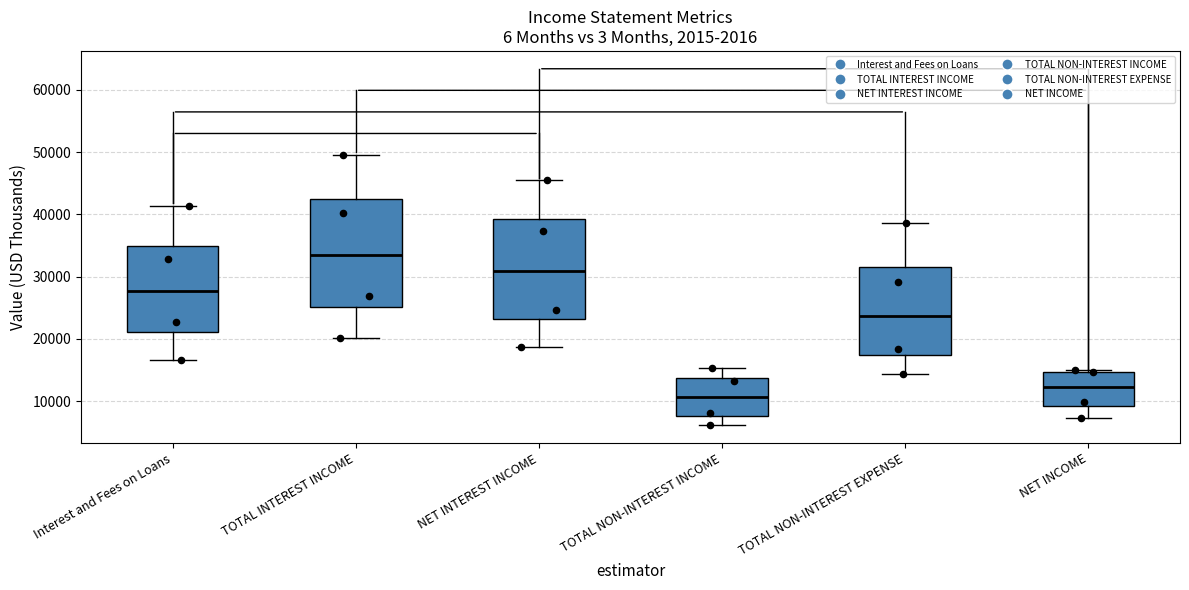

Reading left to right, read every box against the y-axis: the position of its median line, the range the box covers, and the ends of its whiskers. The values are not printed on the chart, so give them approximately, as read against the axis.

Interest and Fees on Loans: median 28000, box 21000 to 35000, whiskers 17000 to 41000
TOTAL INTEREST INCOME: median 34000, box 25000 to 43000, whiskers 20000 to 50000
NET INTEREST INCOME: median 31000, box 23000 to 39000, whiskers 19000 to 45000
TOTAL NON-INTEREST INCOME: median 11000, box 8000 to 14000, whiskers 6000 to 15000
TOTAL NON-INTEREST EXPENSE: median 24000, box 17000 to 32000, whiskers 14000 to 39000
NET INCOME: median 12000, box 9000 to 15000, whiskers 7000 to 15000